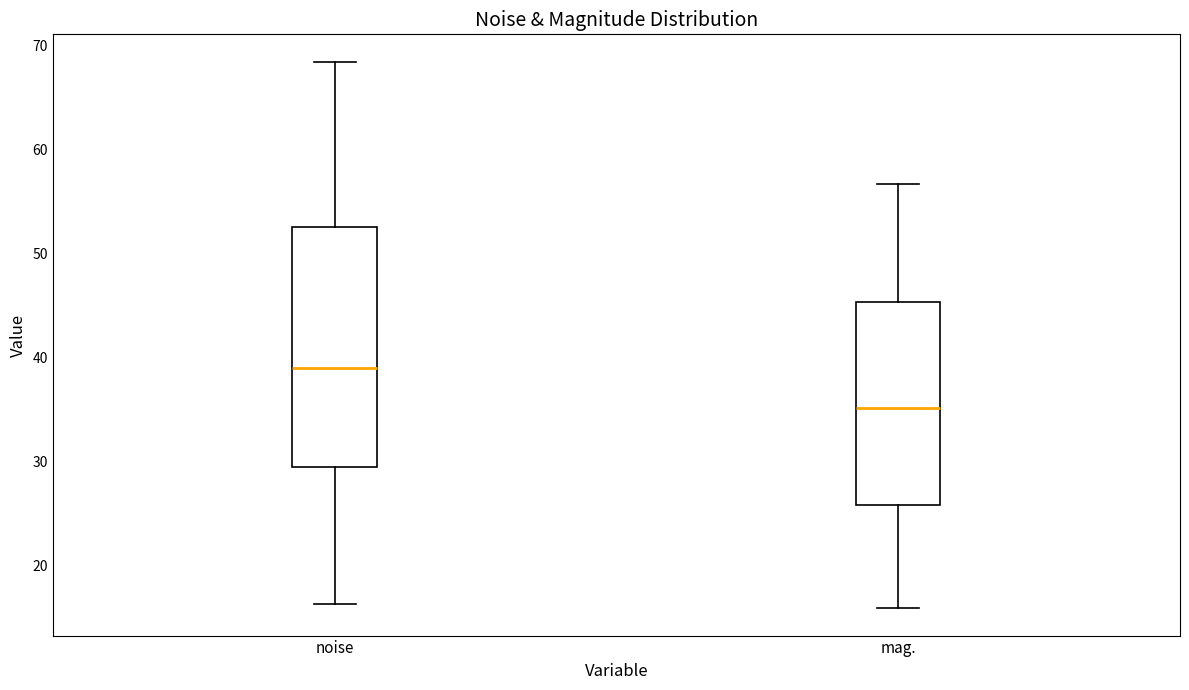

Reading left to right, transcribe this box plot: for each box, give where its median line is, the range the box spans, and where its two whiskers end, as read against the y-axis. The values are not printed on the chart, so give them approximately, as read against the axis.

noise: median 39, box 29 to 53, whiskers 16 to 68
mag.: median 35, box 26 to 45, whiskers 16 to 57